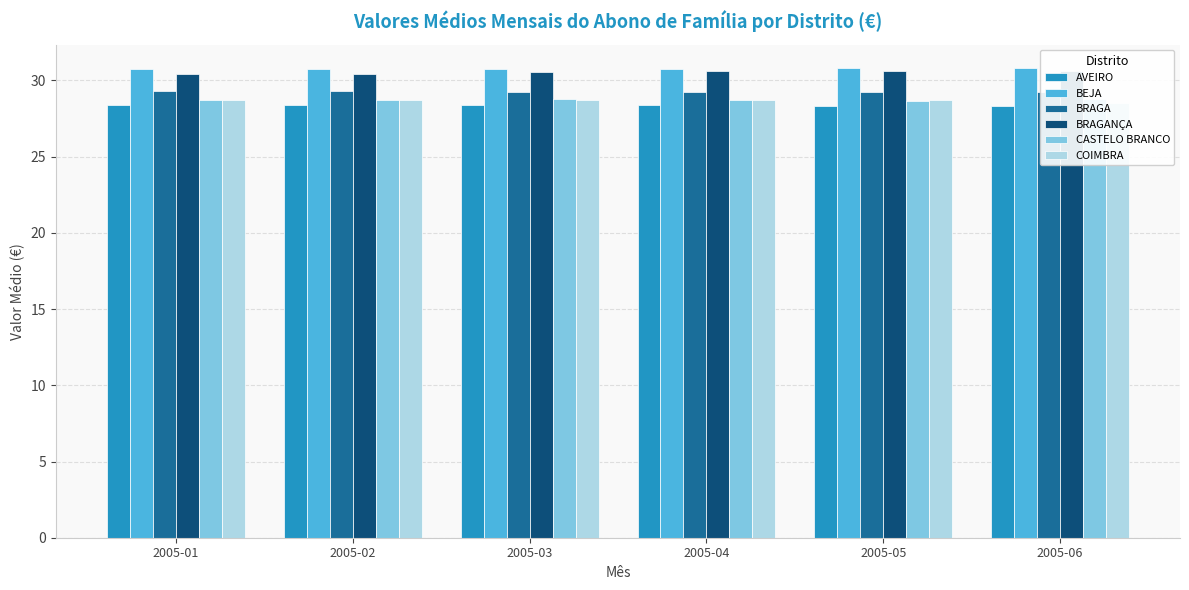

Which series has the largest total across all categories?

BEJA